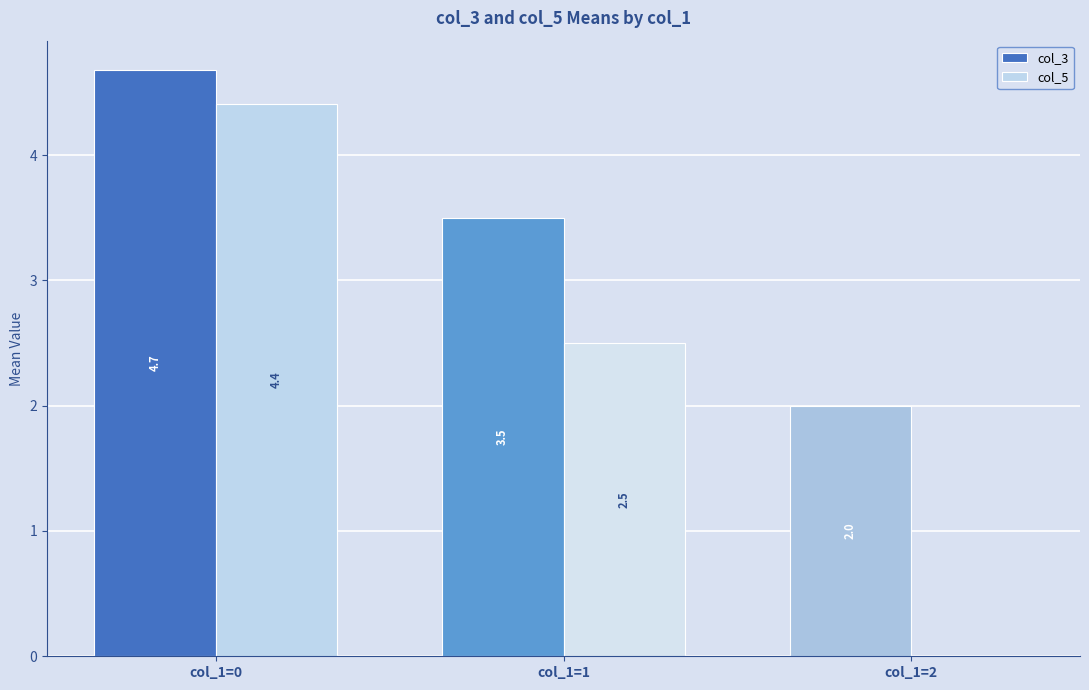

What is the highest value of the col_3 series?

4.7